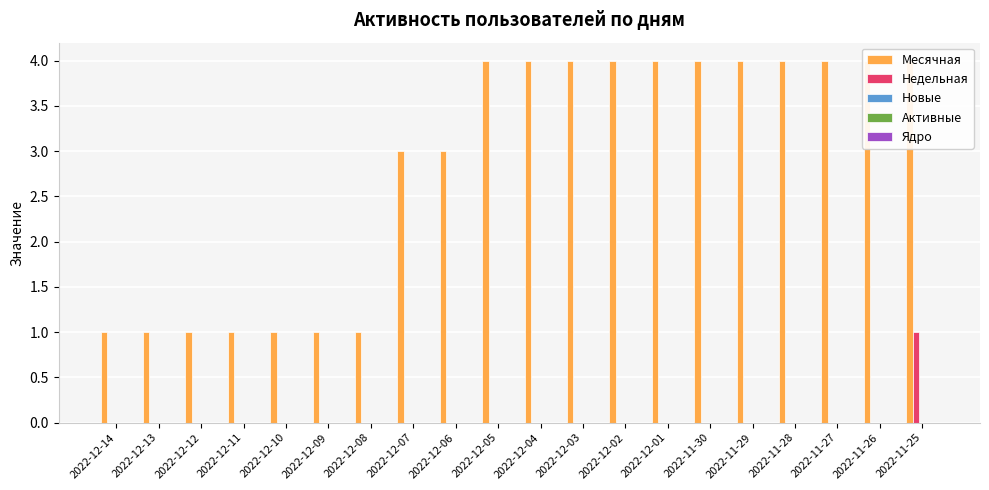

Is the value of Новые at 2022-12-08 greater than the value of Ядро at 2022-12-11?

No